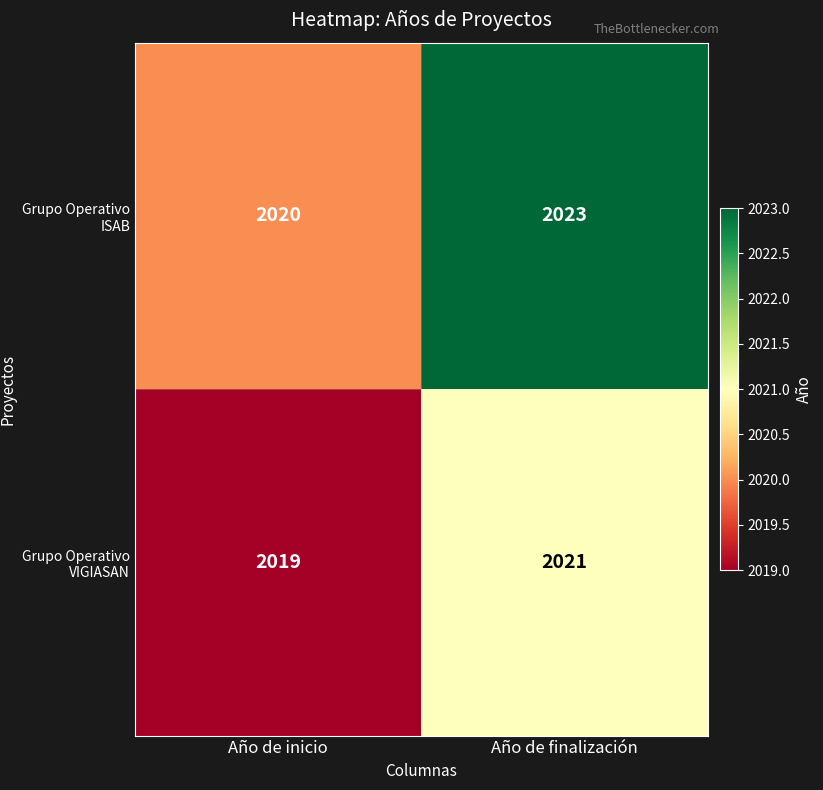

Count the number of data series in this chart.

2